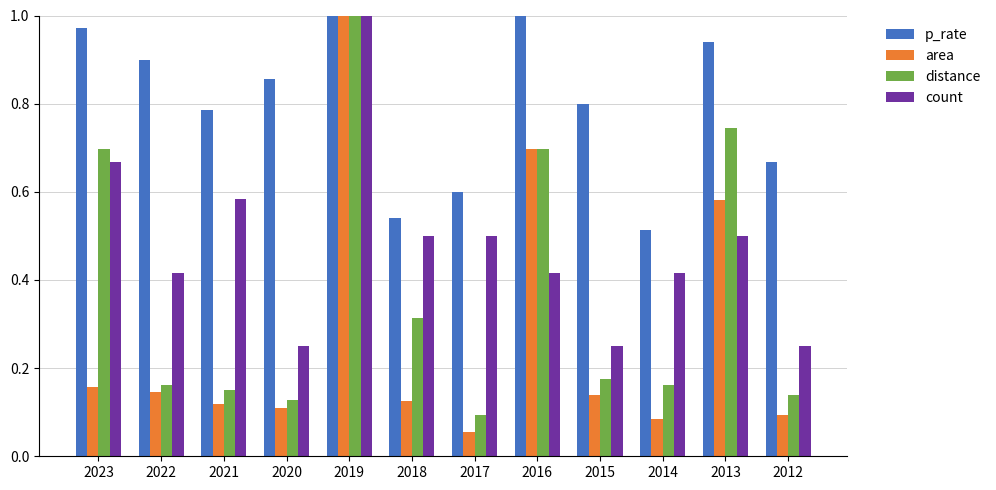

Which label corresponds to the smallest value in the chart?

2017